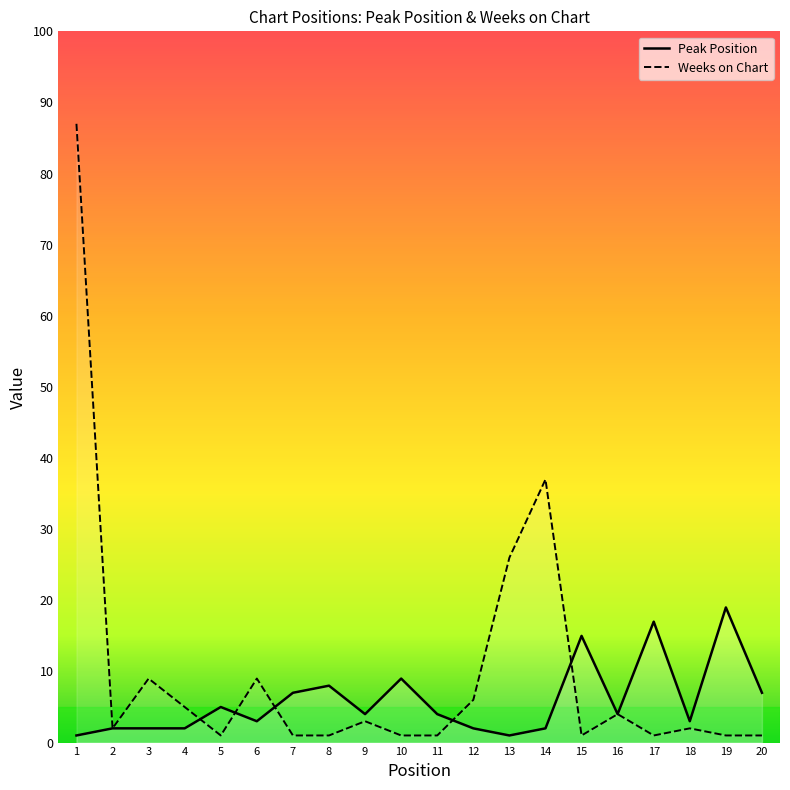

Where is the first local minimum for Weeks on Chart?

2